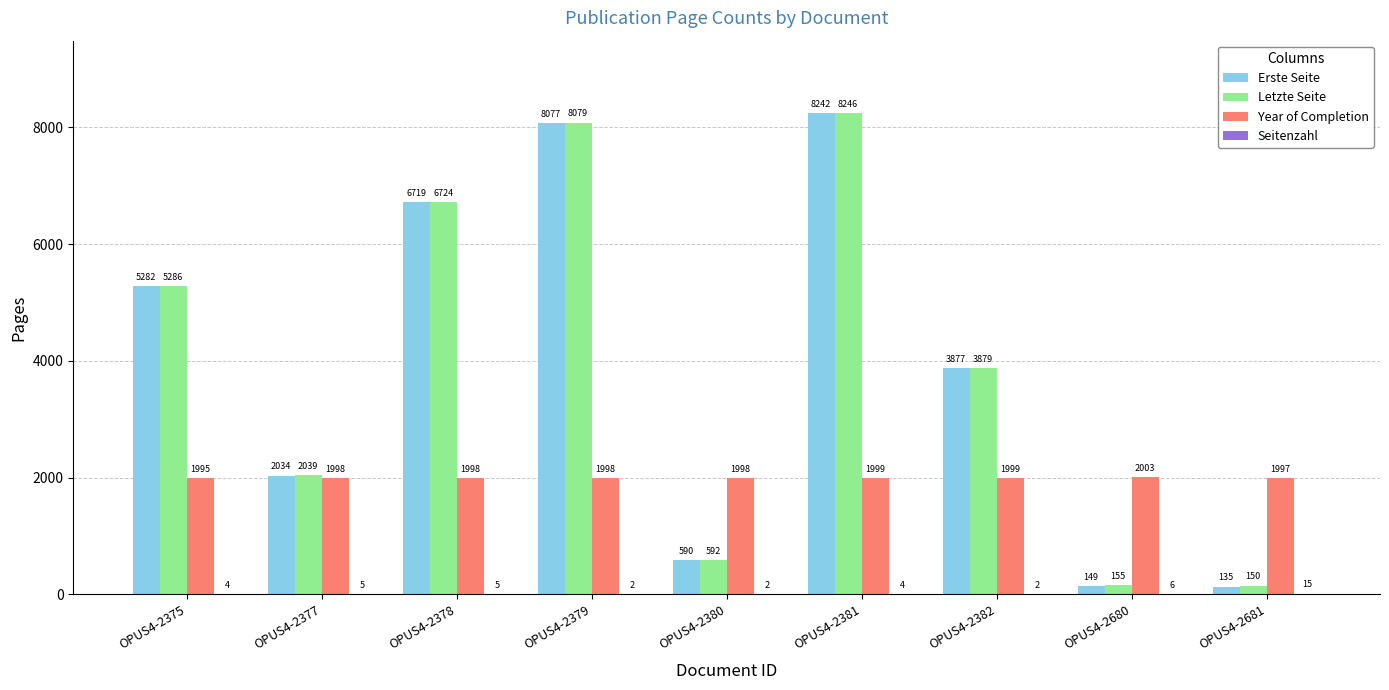

What is the sum of the Letzte Seite values at OPUS4-2379 and OPUS4-2377?

10118